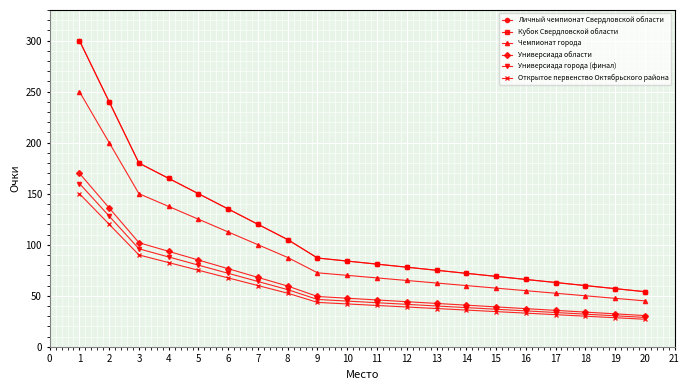

Is the value of Личный чемпионат Свердловской области at 7 greater than the value of Открытое первенство Октябрьского района at 16?

Yes